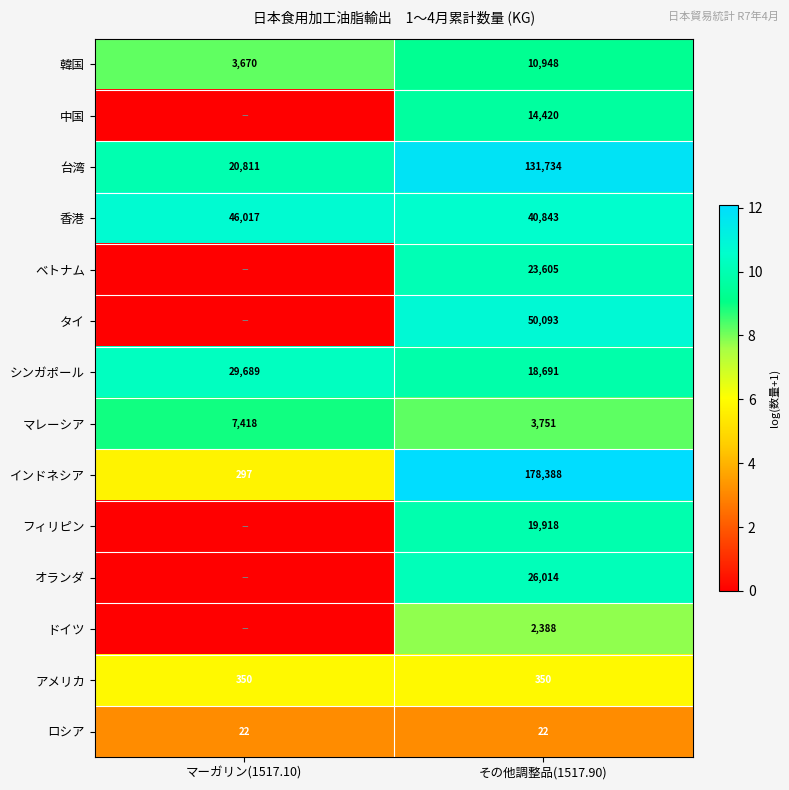

At which label is インドネシア closest to 89342?

マーガリン(1517.10)